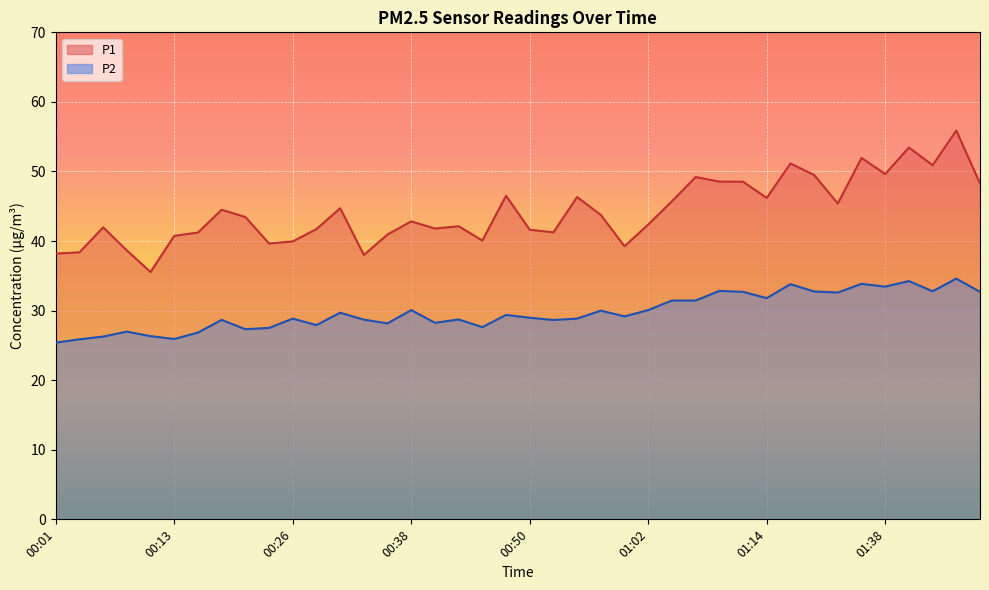

What is the greatest value displayed?

55.9